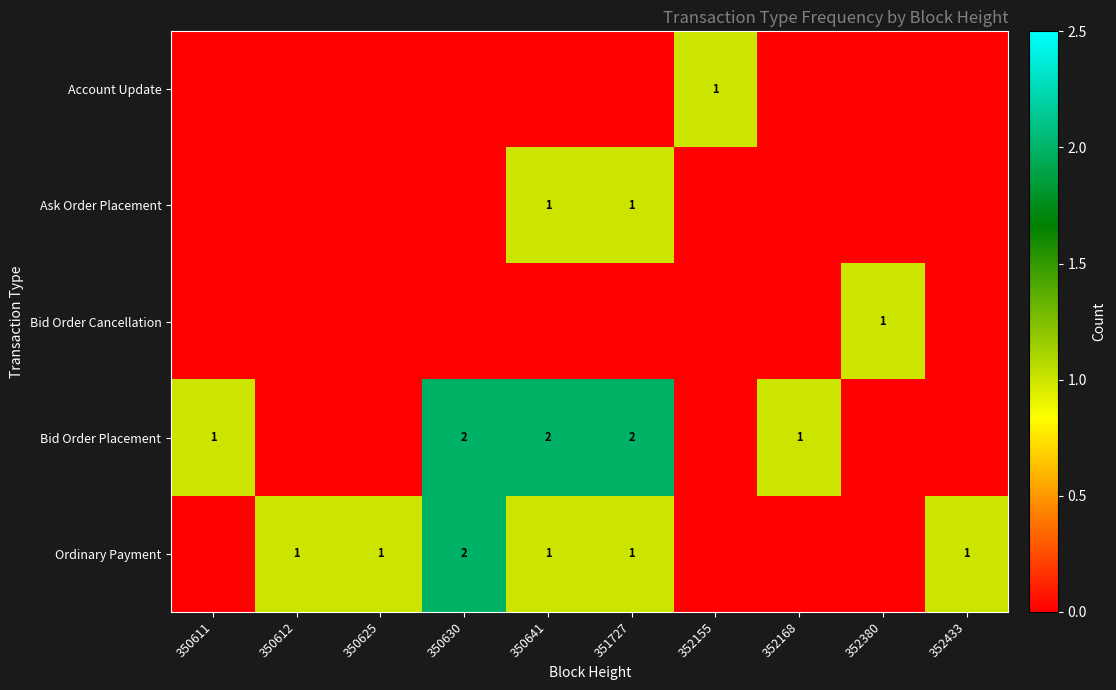

At which label is Ask Order Placement closest to 0?

350611